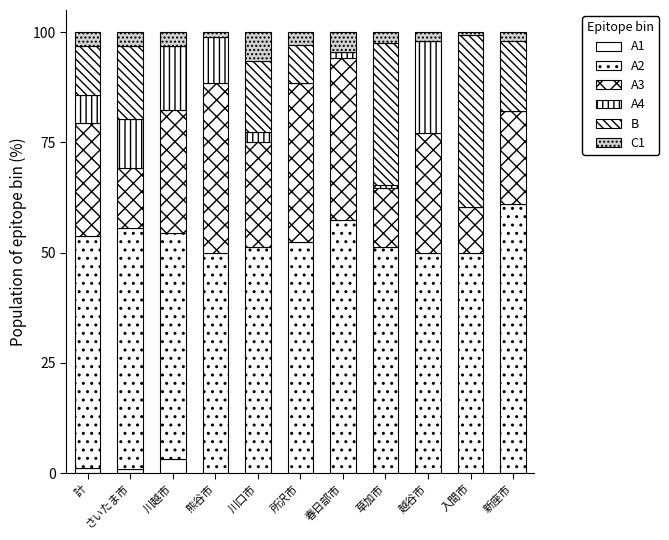

True or false: A3 has a value of 20.1 at さいたま市.

False